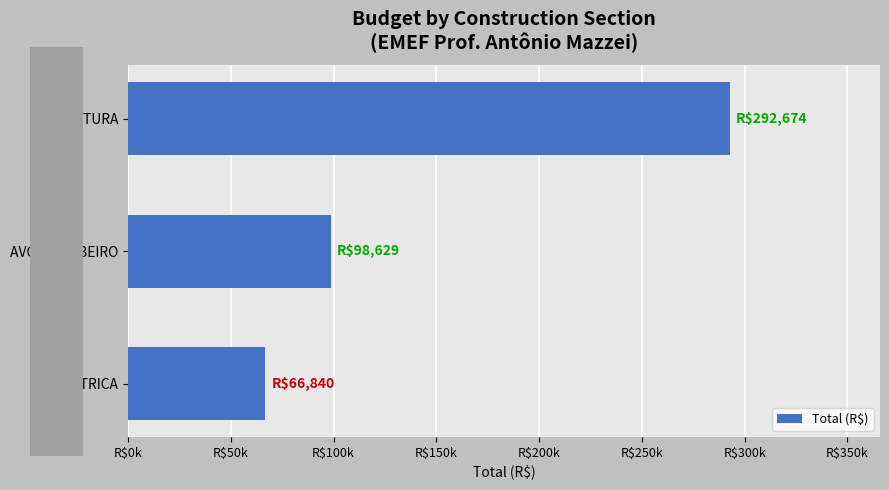

Are the bars horizontal?

Yes